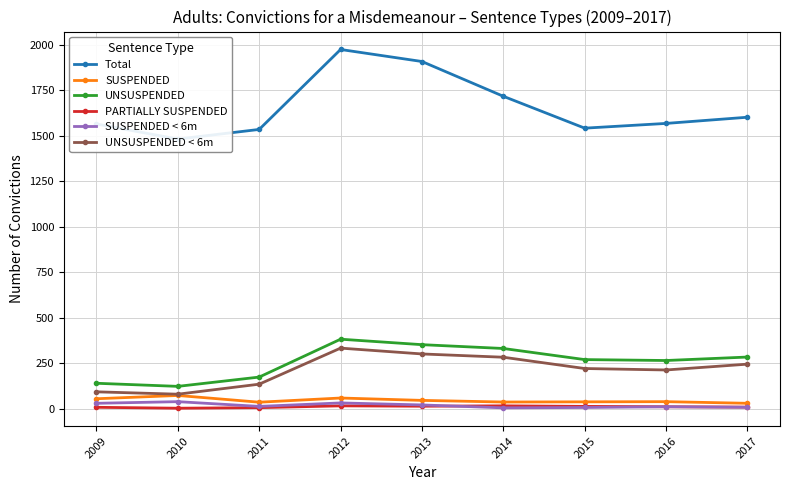

True or false: UNSUSPENDED < 6m and SUSPENDED cross at least once.

False